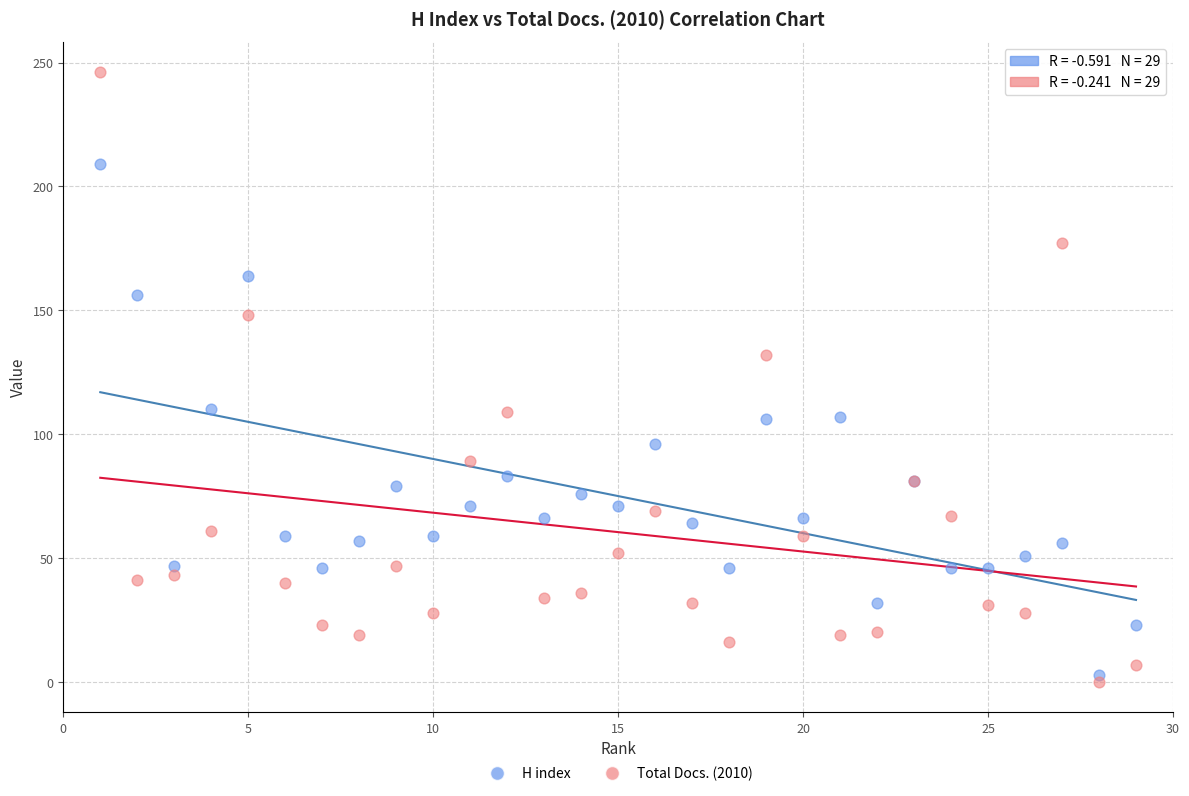

Across all series, what Y value is closest to 123?

132